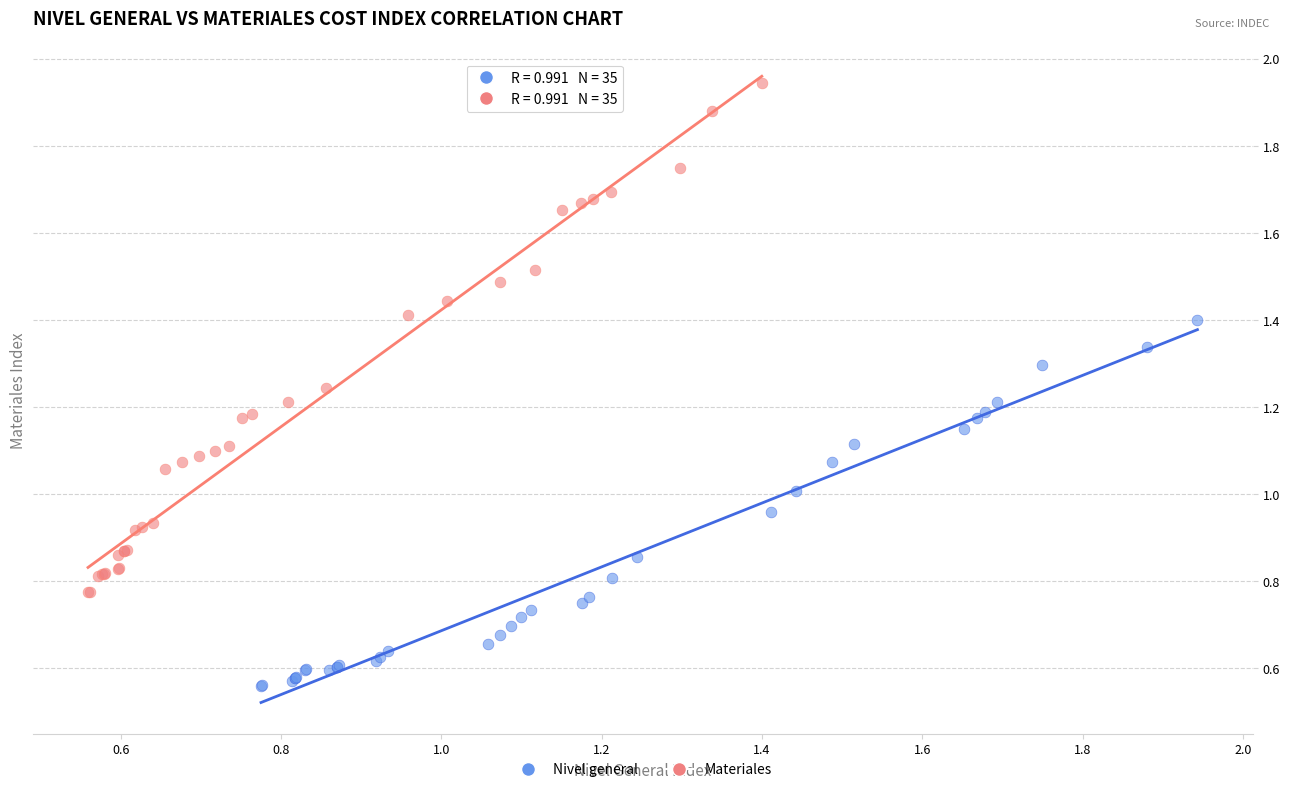

Which series reaches the minimum Y coordinate?

Nivel general